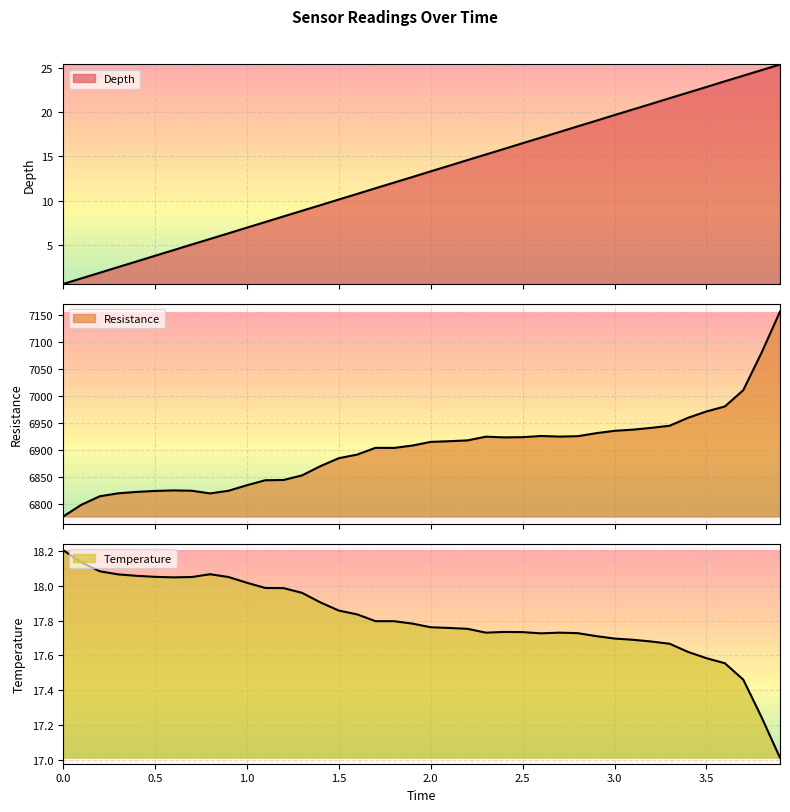

What is the label of the 39th point from the left?

3.8